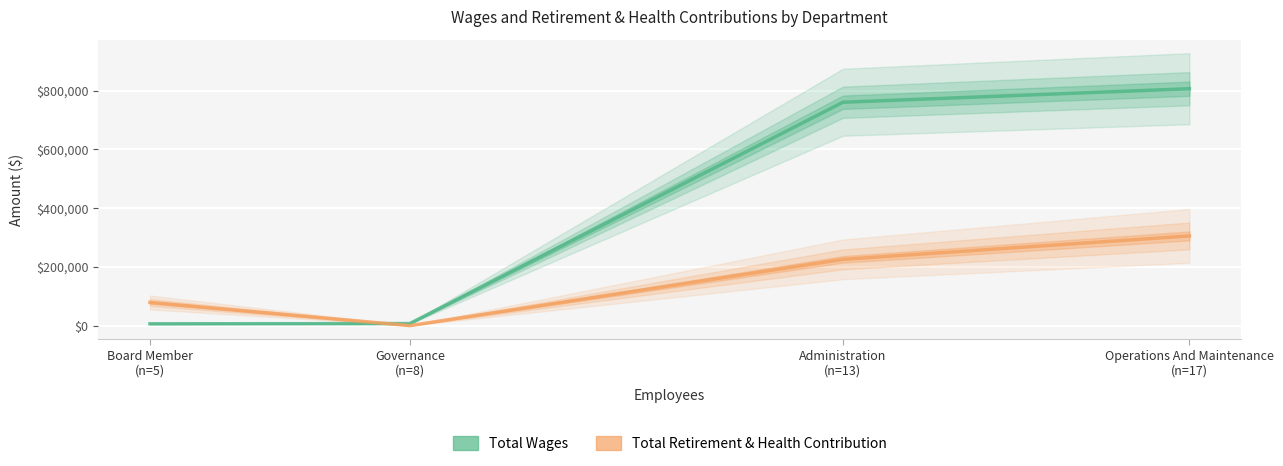

What is the value of the 4th point from the left?

806606